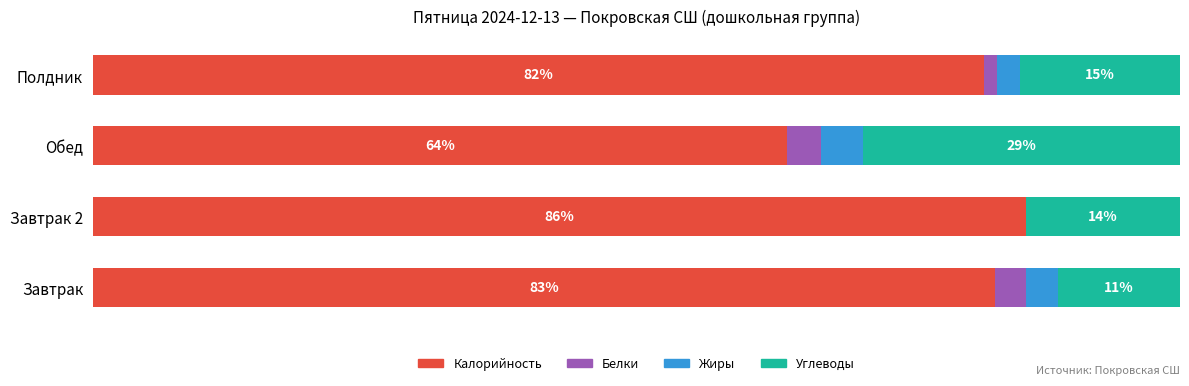

At which label does Калорийность reach its peak?

Завтрак 2